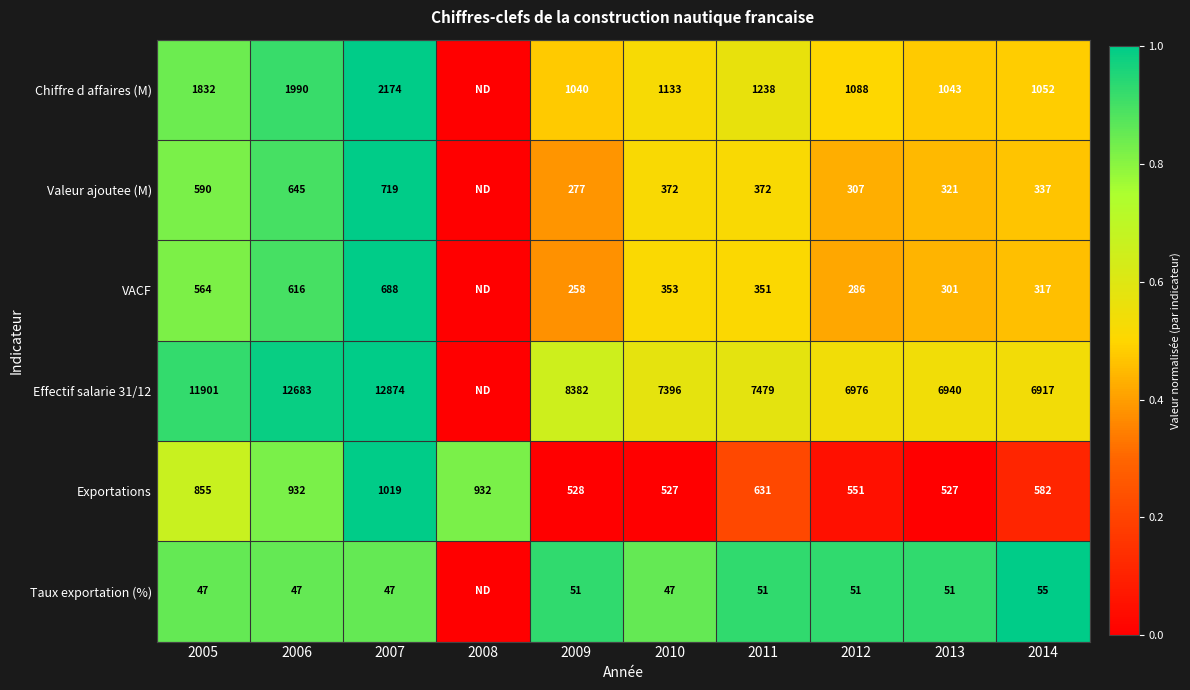

Between 2007 and 2012, which series saw the biggest shift?

Effectif salarie 31/12